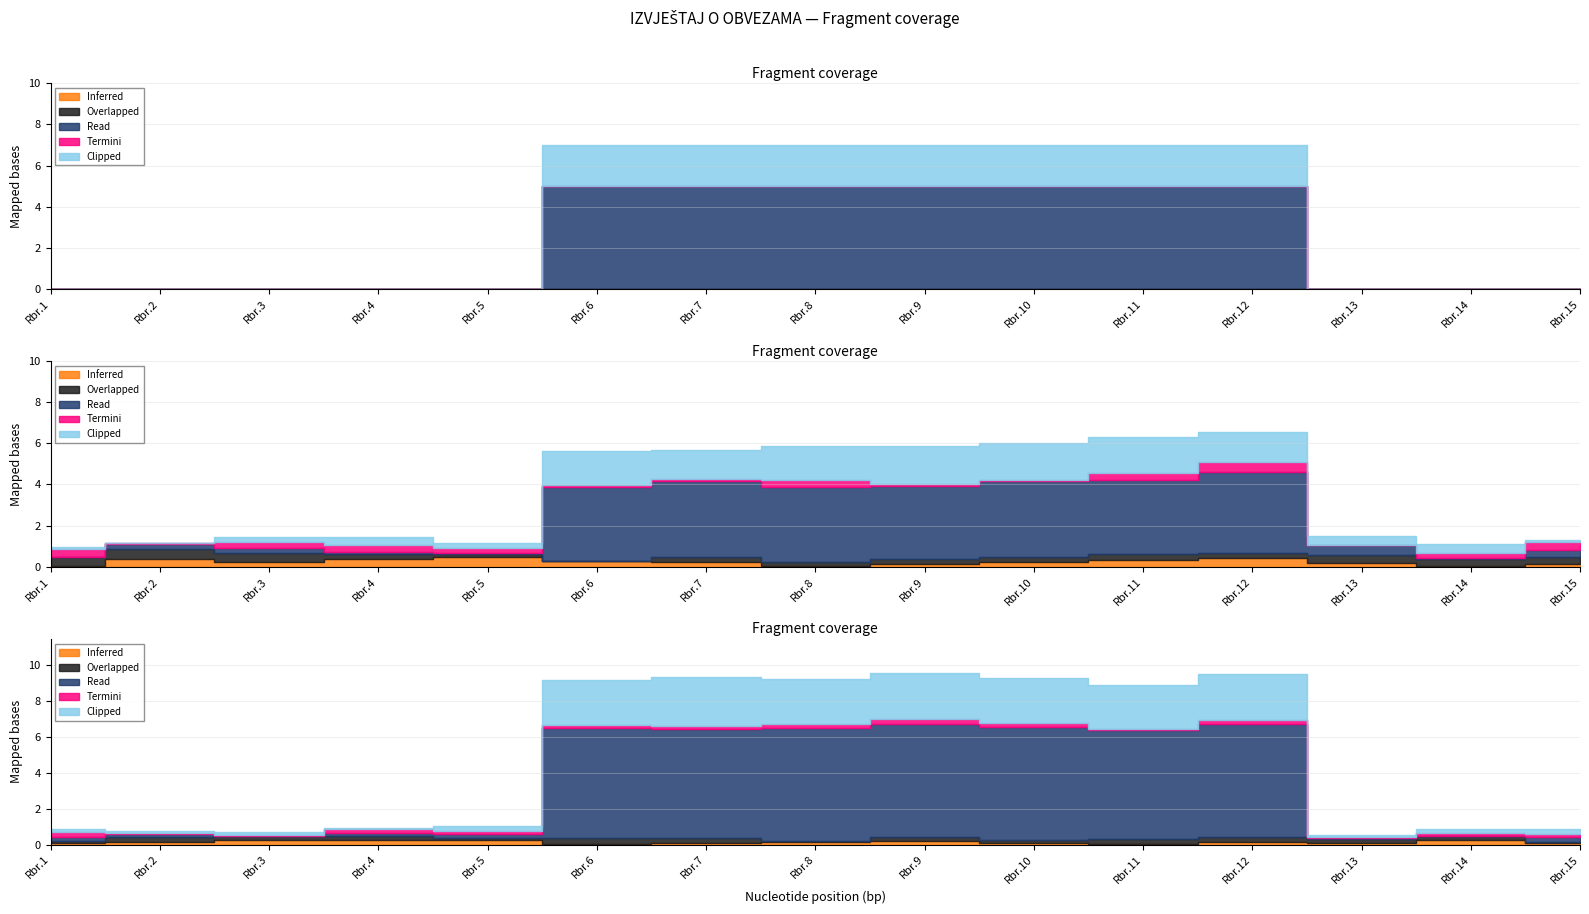

Is it true that Read equals 8 at 12?

False